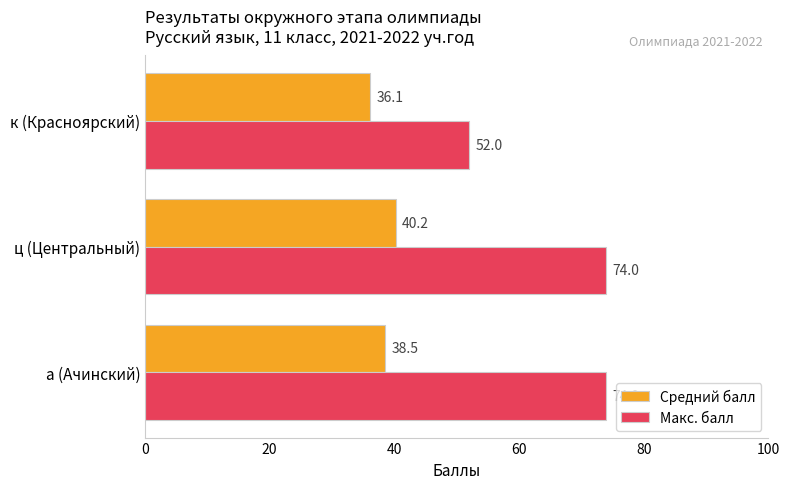

Count the number of categories in the chart.

3